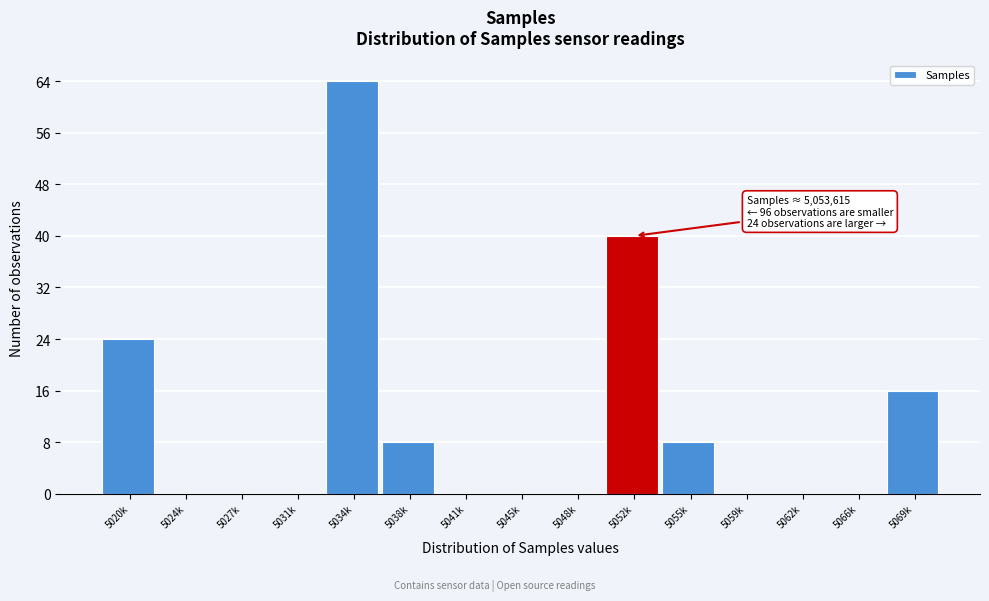

Reading left to right, what are all the values shown in this chart?

5020k=24	5024k=0	5027k=0	5031k=0	5034k=64	5038k=8	5041k=0	5045k=0	5048k=0	5052k=40	5055k=8	5059k=0	5062k=0	5066k=0	5069k=16